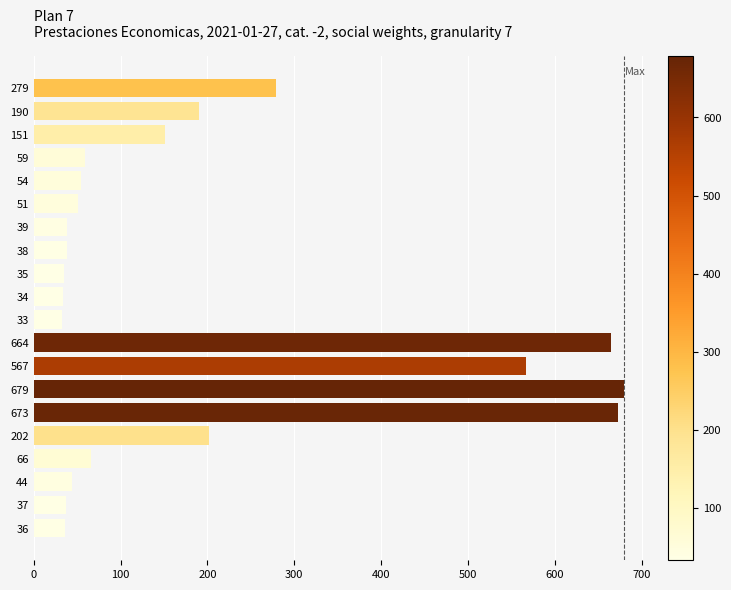

What is the ratio of the value at 35 to the value at 51?

0.7